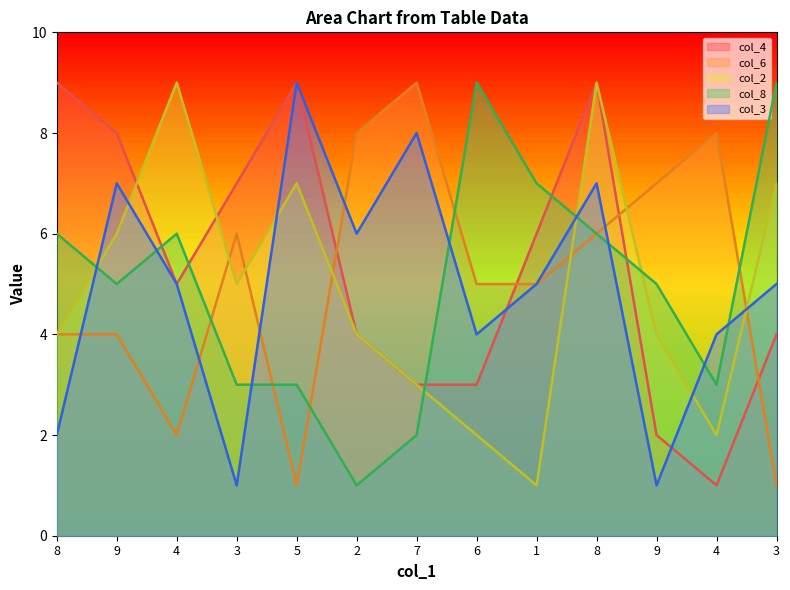

The value of col_4 at 8 is 9. True or false?

True